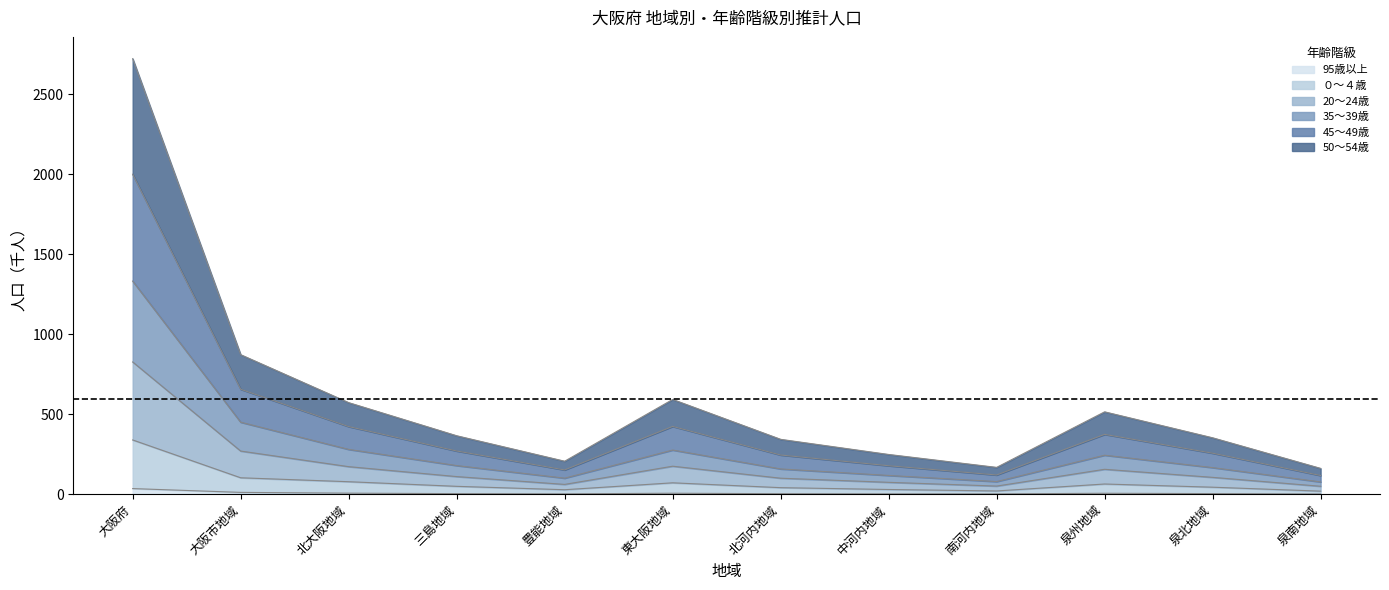

Between 泉北地域 and 北河内地域, which is larger?

泉北地域